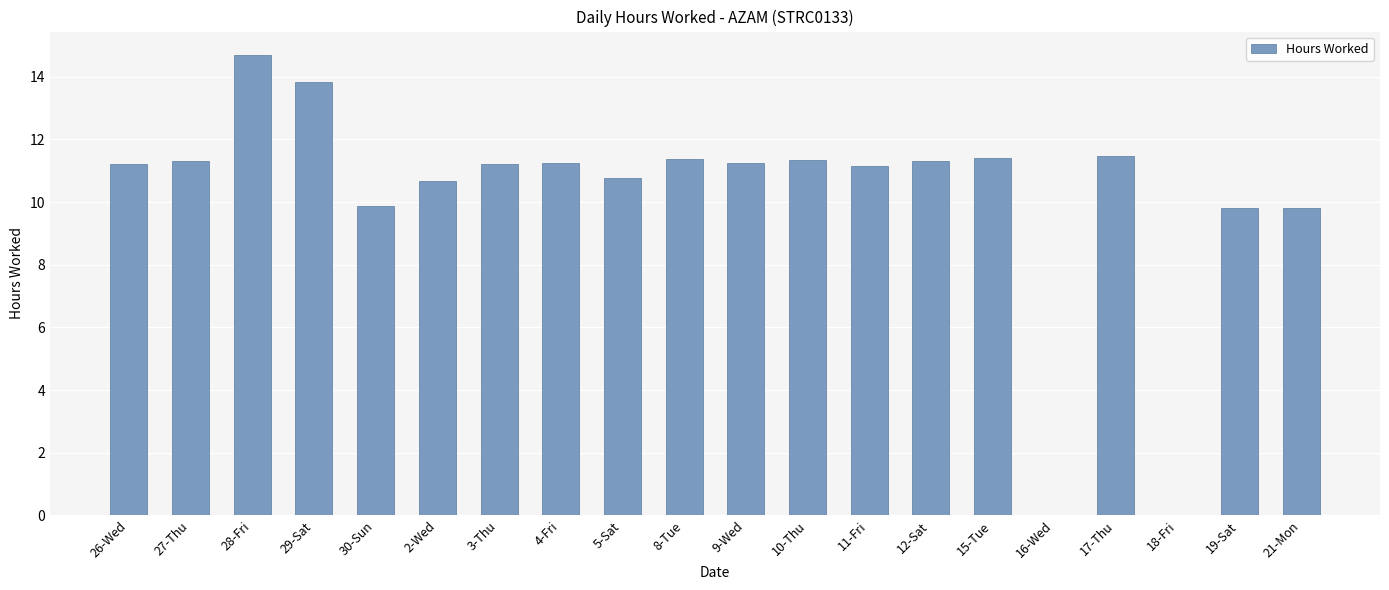

What is the change in value from 29-Sat to 8-Tue?

-2.5